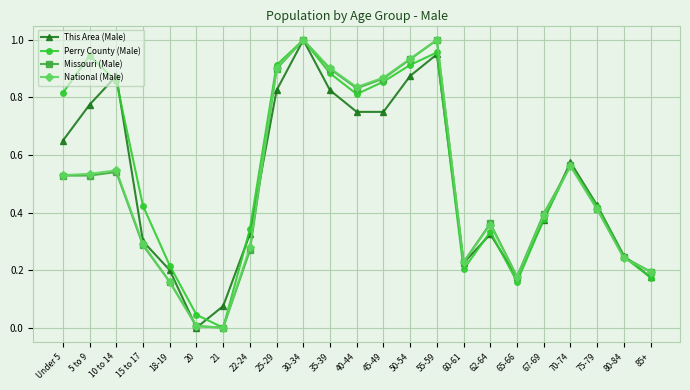

At which category is the sum across all series the highest?

30-34